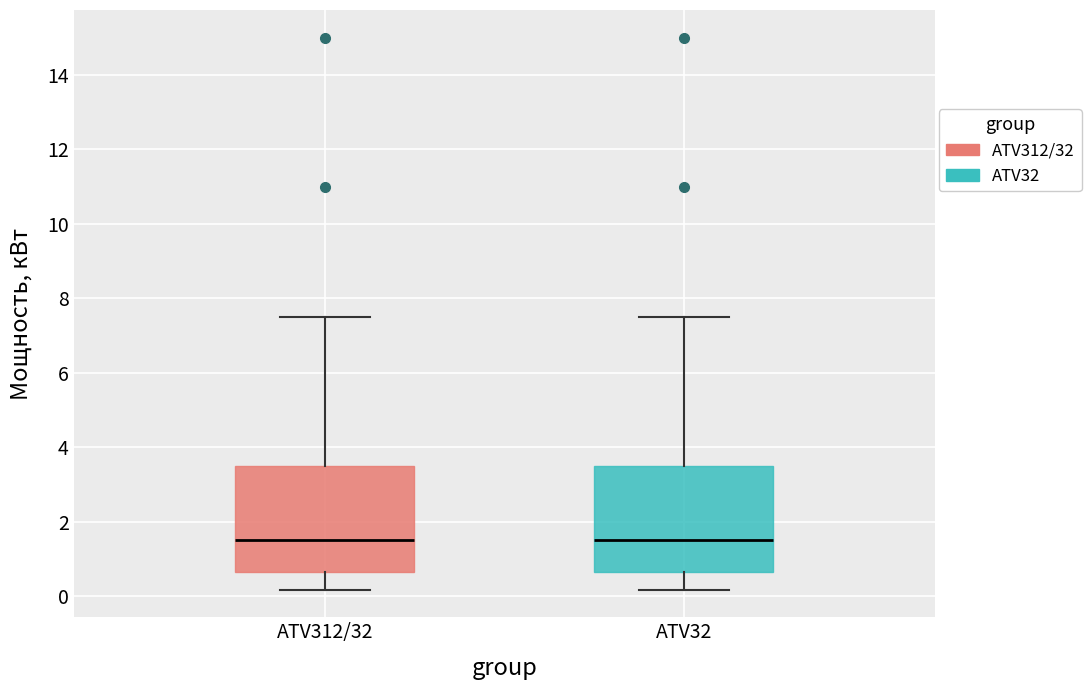

Where does the lower whisker of the box for ATV312/32 end on the y-axis? The values are not printed on the chart, so give them approximately, as read against the axis.

0.2